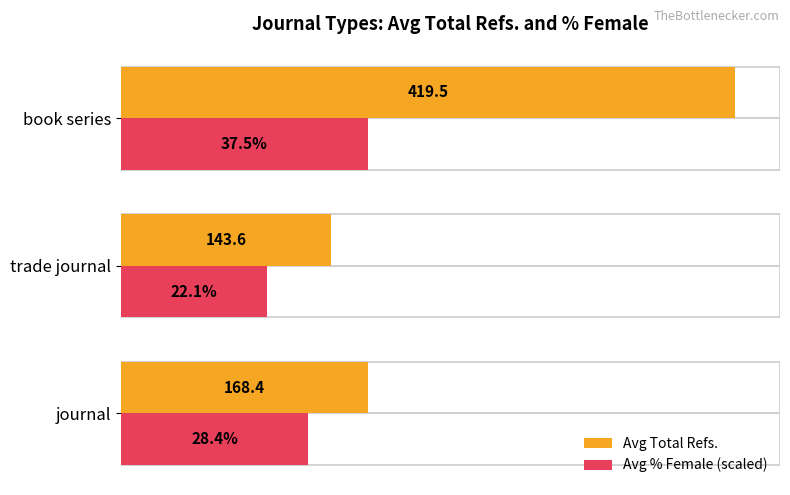

How many values in the Avg Total Refs. series are below 168?

1